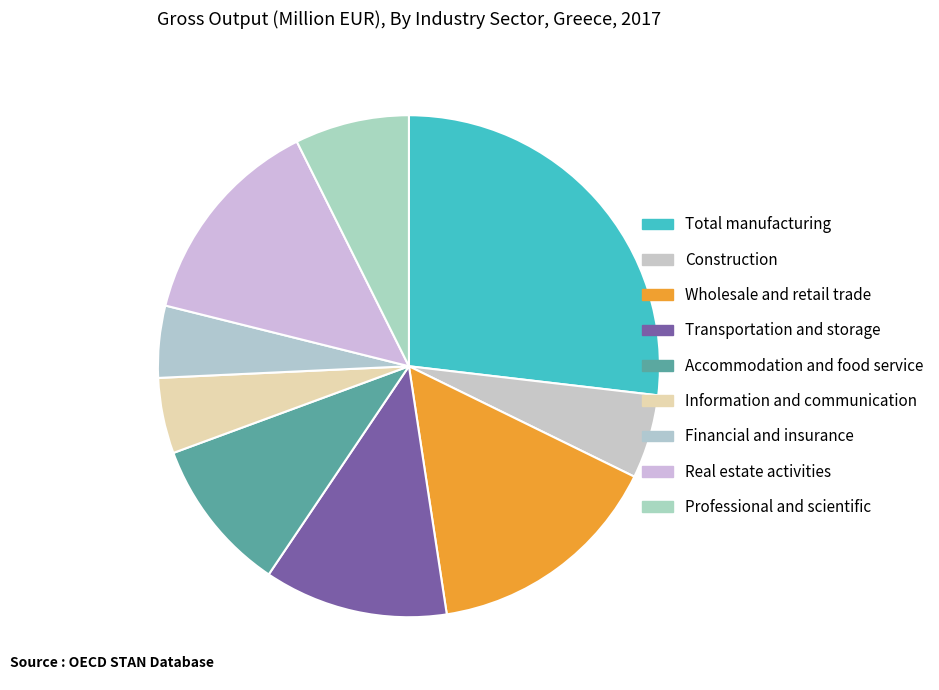

Does Accommodation and food service represent more than half of the total?

No